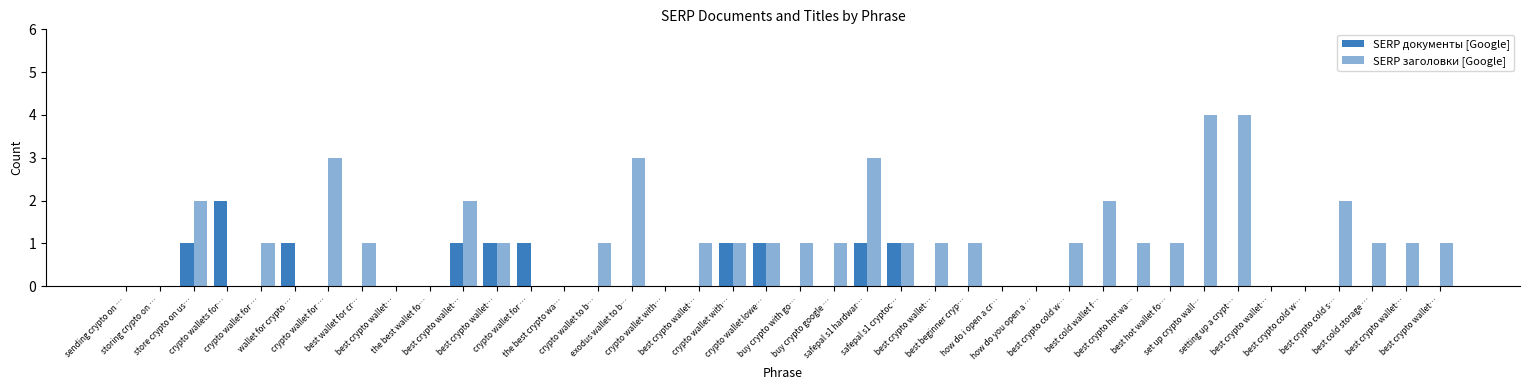

How many categories are shown in the chart?

40